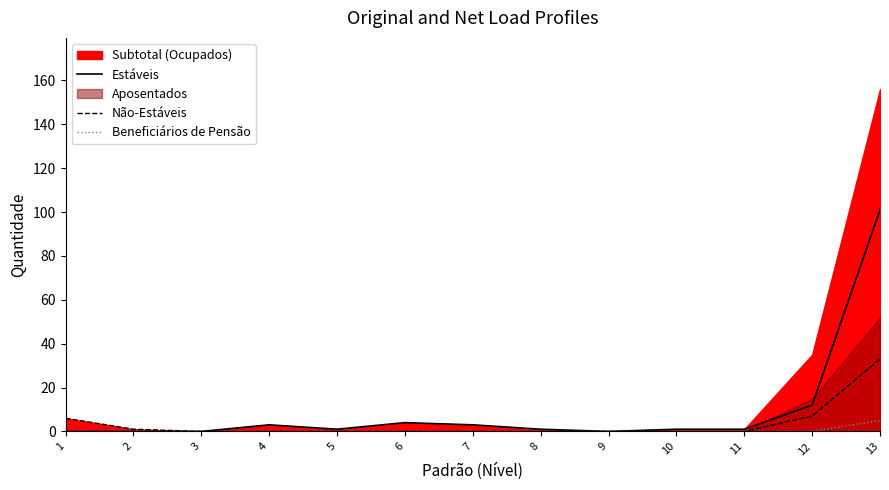

Is it true that Estáveis equals 1 at 7?

False